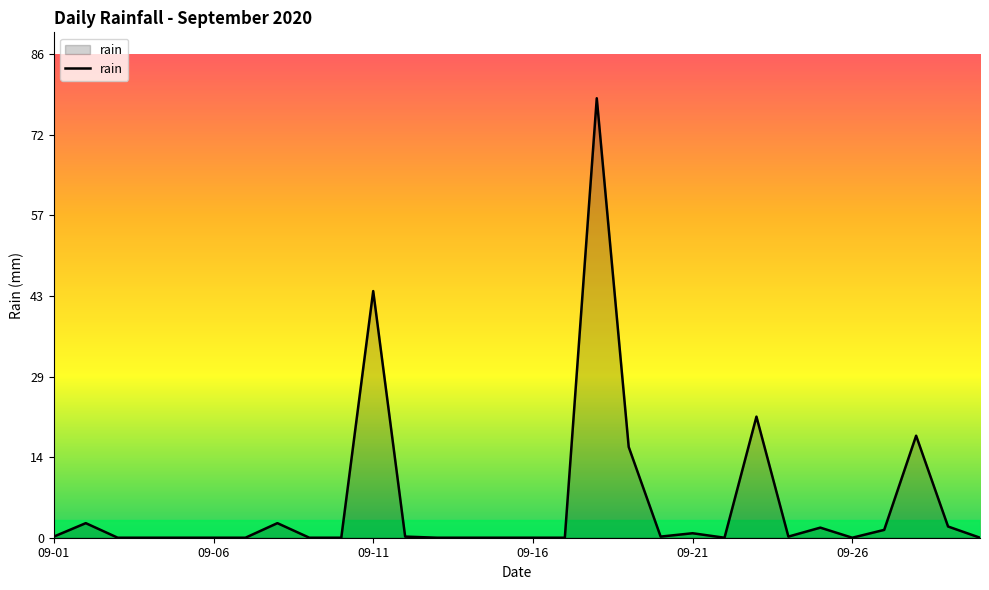

What is the difference between the maximum and minimum values?

78.4